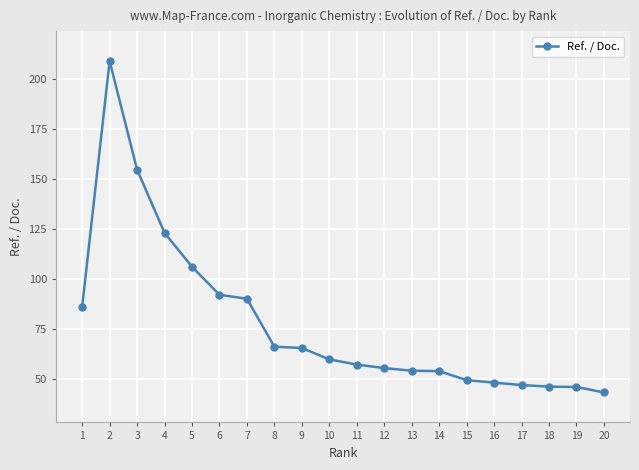

What is the value of the 16th point from the left?

48.0